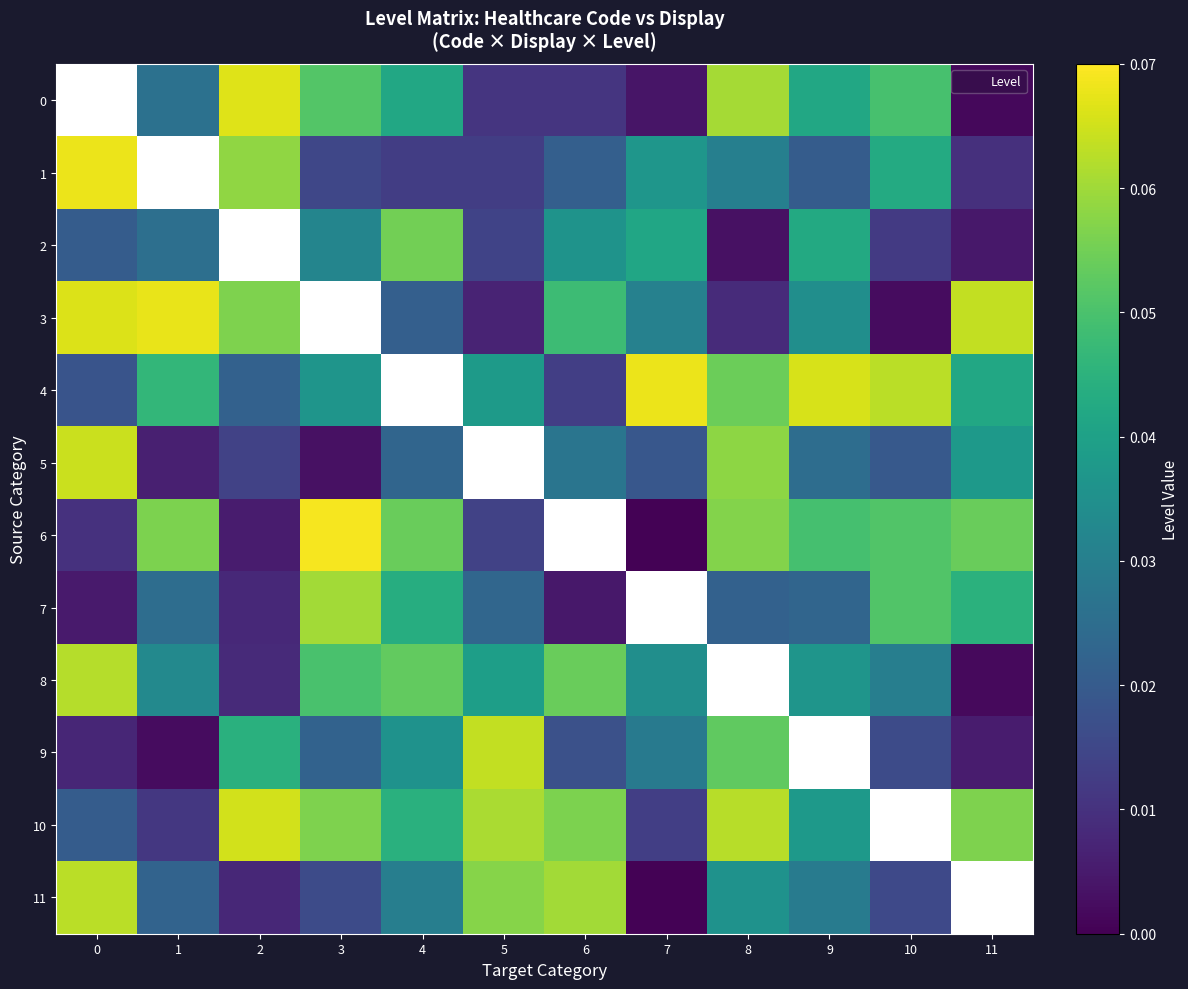

The 6 series shows 0.1 at 11. True or false?

True